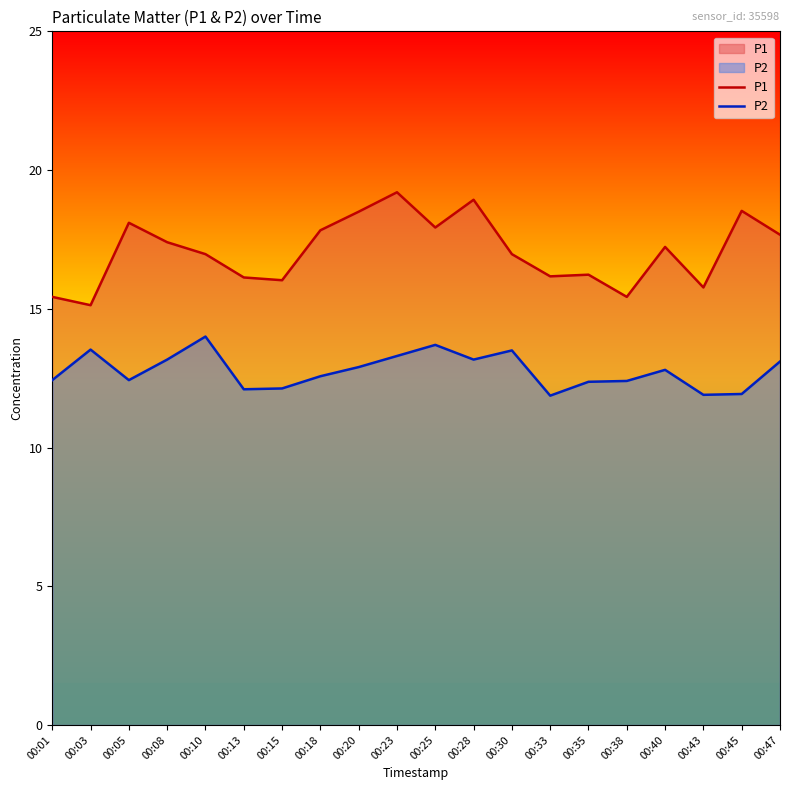

Reading left to right, extract all data points from this chart.

P1: 15.4	15.1	18.1	17.4	17.0	16.1	16.0	17.8	18.5	19.2	17.9	18.9	17.0	16.2	16.2	15.4	17.2	15.8	18.5	17.7
P2: 12.4	13.5	12.4	13.2	14.0	12.1	12.1	12.6	12.9	13.3	13.7	13.2	13.5	11.9	12.4	12.4	12.8	11.9	11.9	13.1